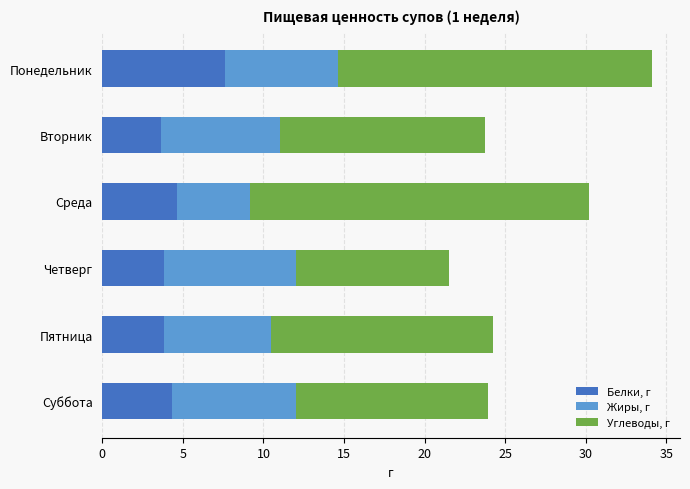

How many data points in Белки, г are less than 4?

3